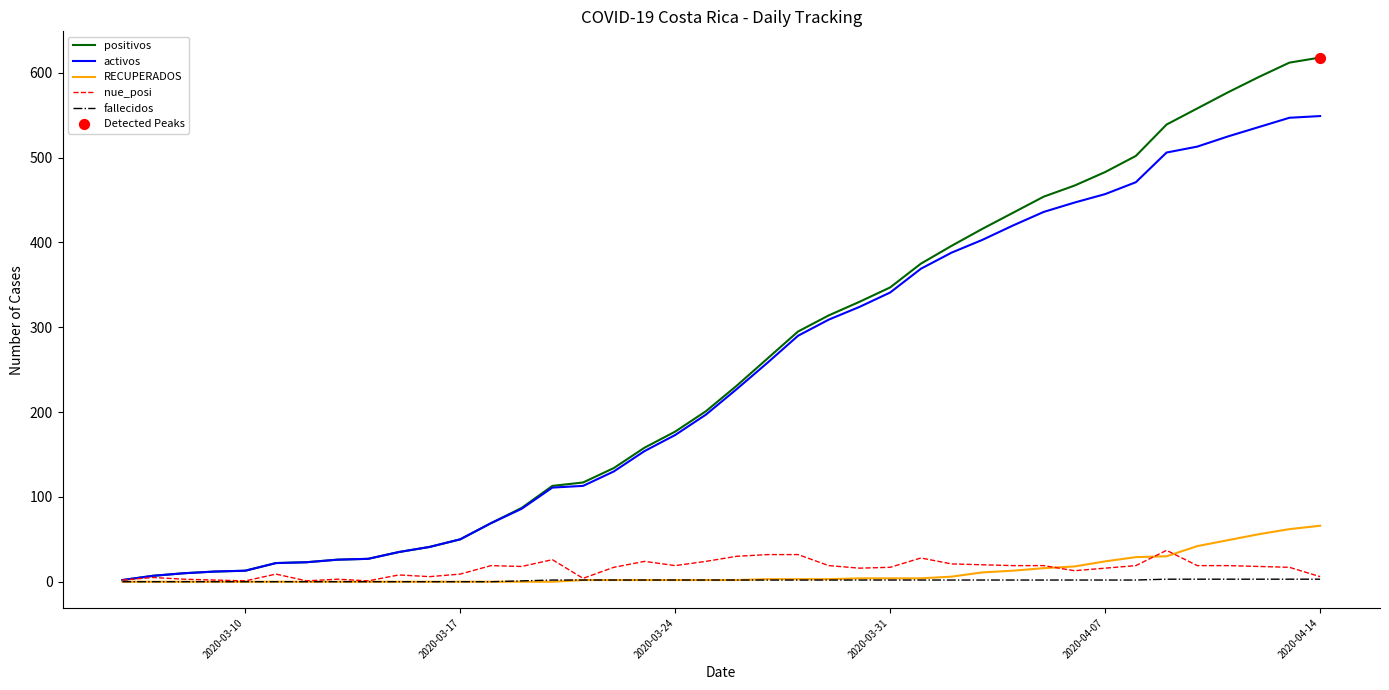

Which series has the largest range (max minus min)?

positivos